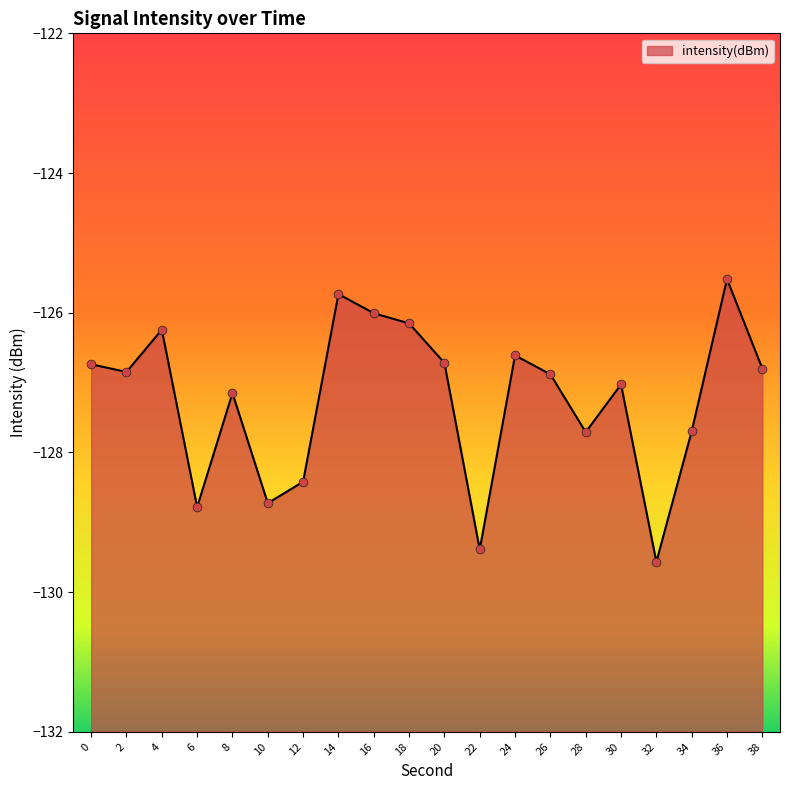

What is the change in value from 30 to 38?

+0.2